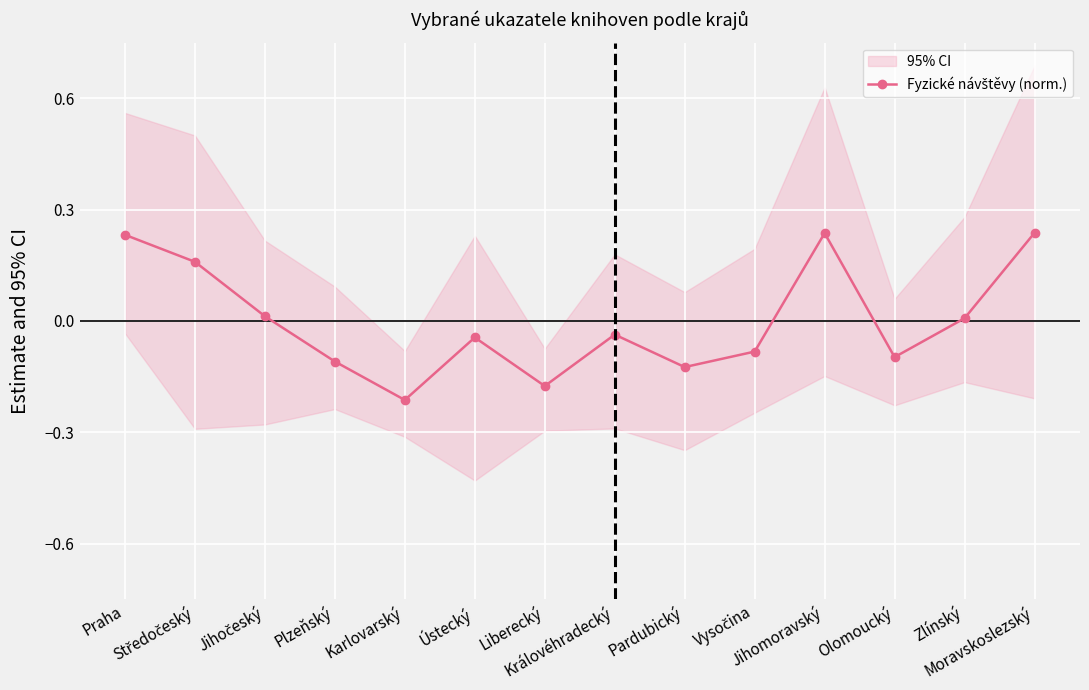

What is the sum of the values at Olomoucký and Liberecký?

-0.3